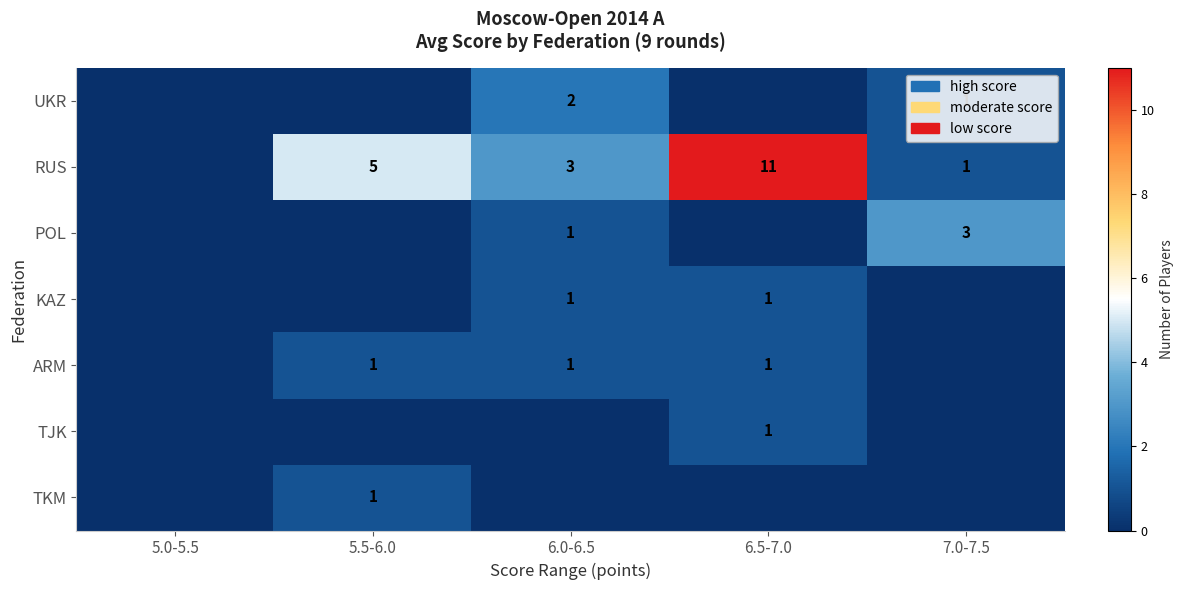

Is it true that UKR equals 2 at 7.0-7.5?

False